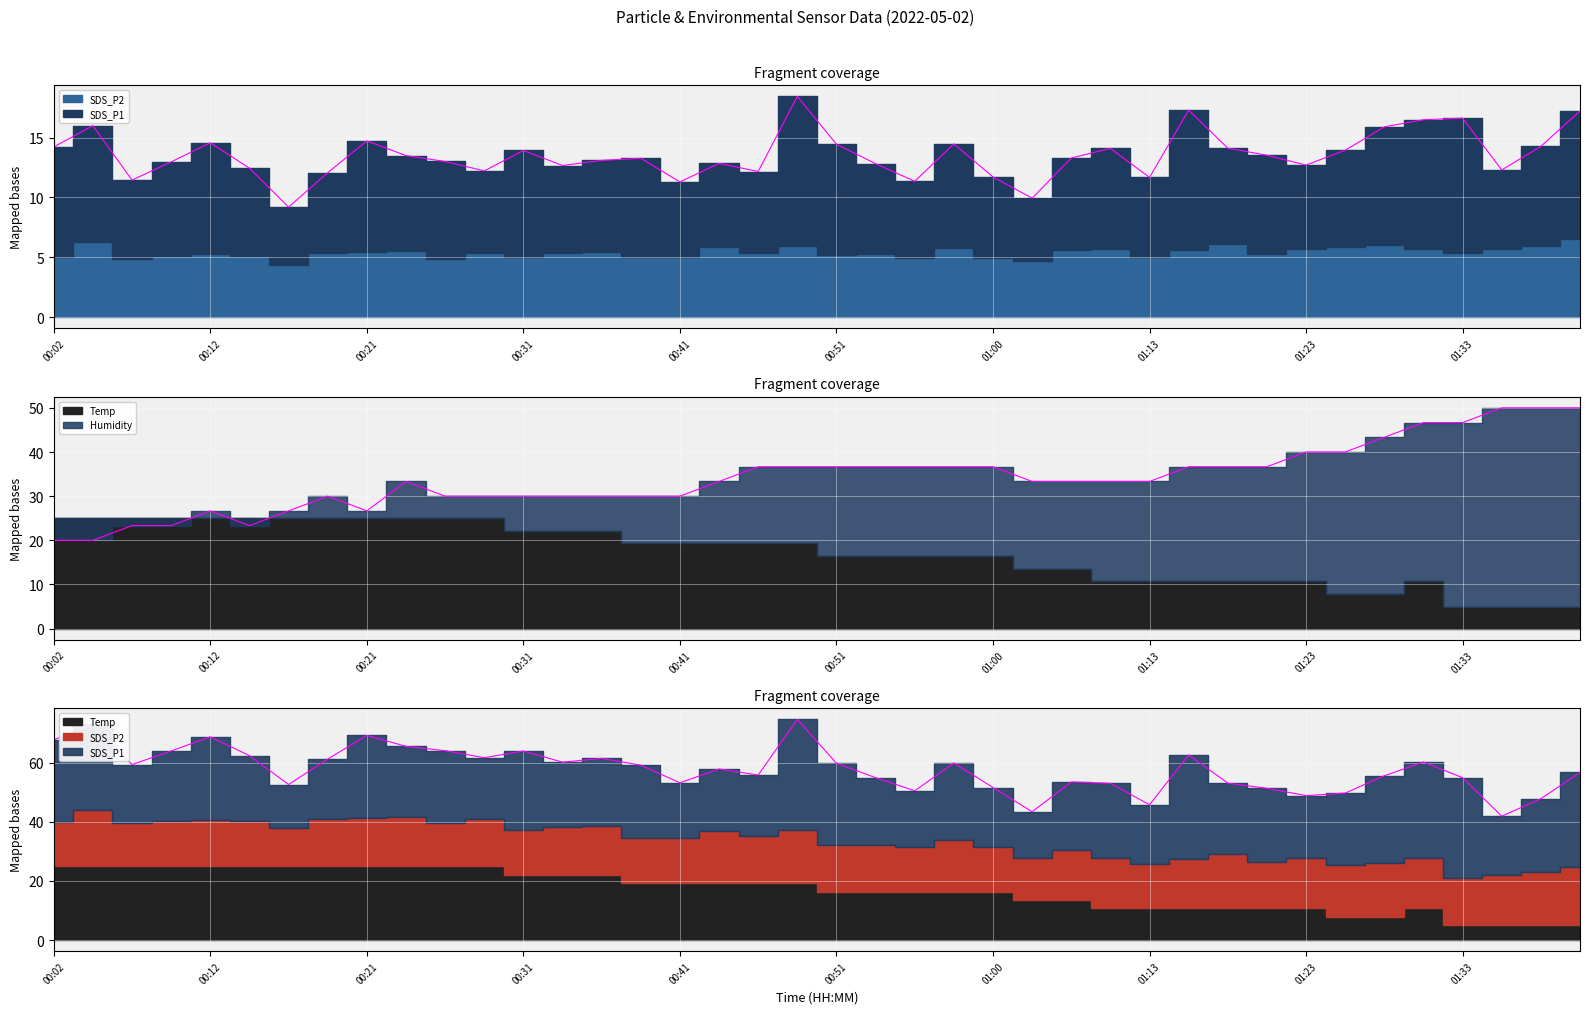

Which series has the largest range (max minus min)?

Humidity